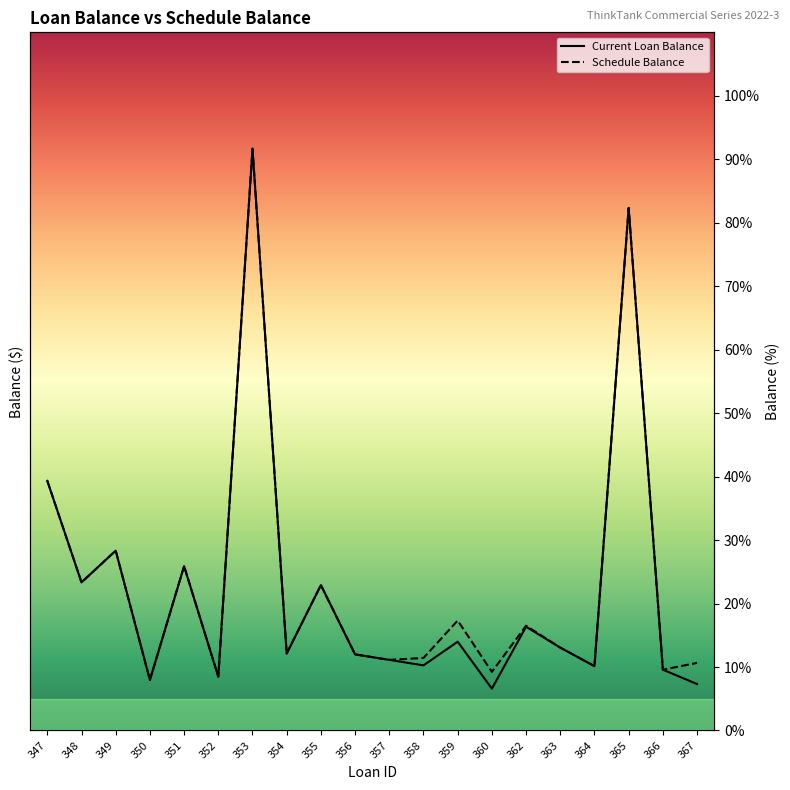

True or false: Schedule Balance has a value of 4.7 at 367.

False